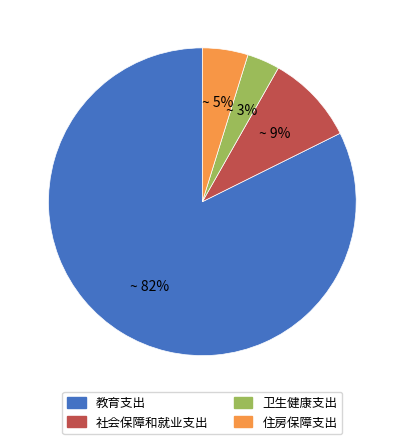

The 住房保障支出 slice represents 14% of the pie. True or false?

False